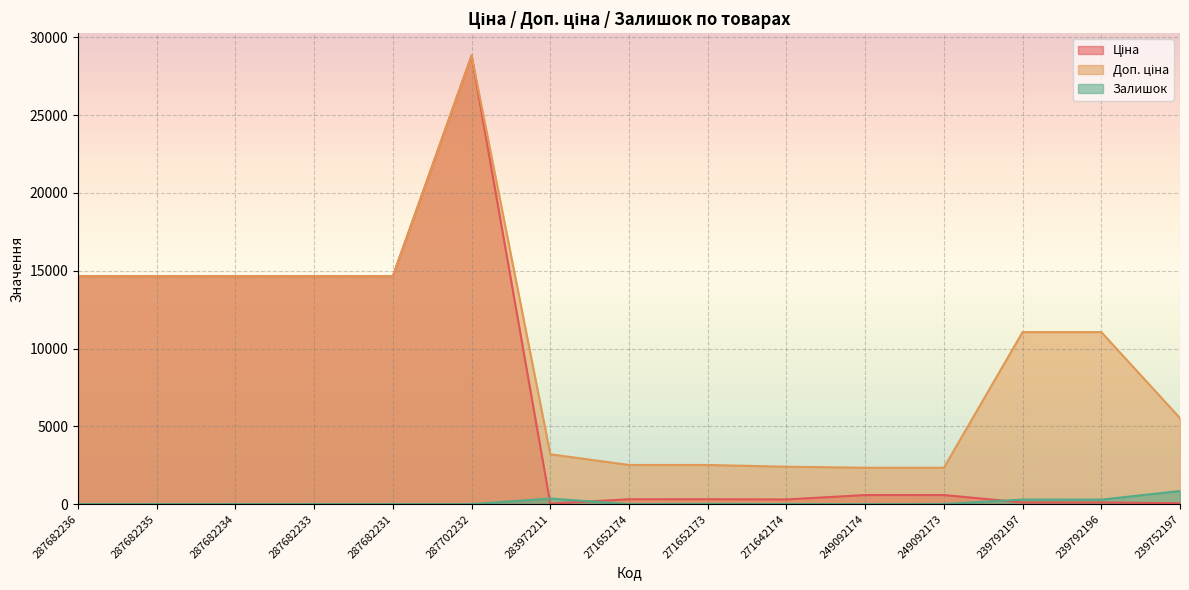

Reading left to right, what are all the values shown in this chart?

Ціна: 287682236=14649.6	287682235=14649.6	287682234=14649.6	287682233=14649.6	287682231=14649.6	287702232=28821.8	283972211=32.0	271652174=314.7	271652173=314.7	271642174=300.6	249092174=584.9	249092173=584.9	239792197=110.5	239792196=110.5	239752197=55.3
Доп. ціна: 287682236=14649.6	287682235=14649.6	287682234=14649.6	287682233=14649.6	287682231=14649.6	287702232=28821.8	283972211=3205.0	271652174=2517.5	271652173=2517.5	271642174=2405.2	249092174=2339.7	249092173=2339.7	239792197=11055.0	239792196=11055.0	239752197=5528.0
Залишок: 287682236=0.0	287682235=0.0	287682234=0.0	287682233=0.0	287682231=0.0	287702232=0.0	283972211=360.0	271652174=0.0	271652173=14.0	271642174=9.0	249092174=0.0	249092173=8.0	239792197=295.0	239792196=290.0	239752197=845.0